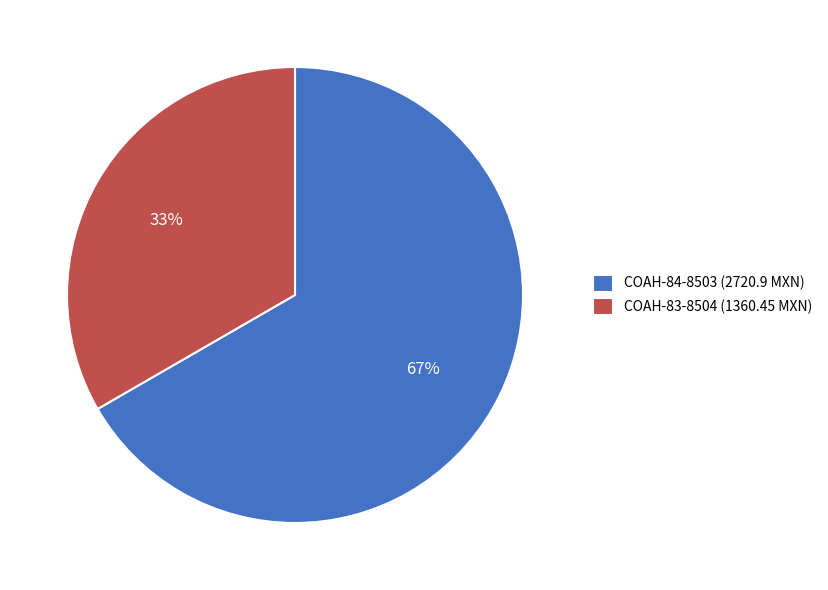

The COAH-84-8503 (2720.9 MXN) slice represents 74% of the pie. True or false?

False